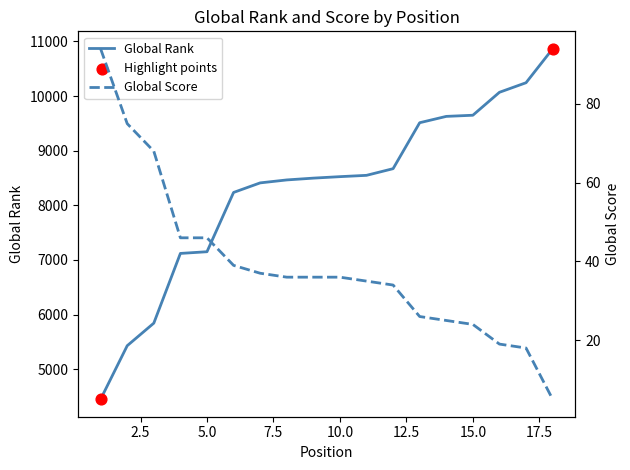

At how many categories does at least one series exceed 8459?

11